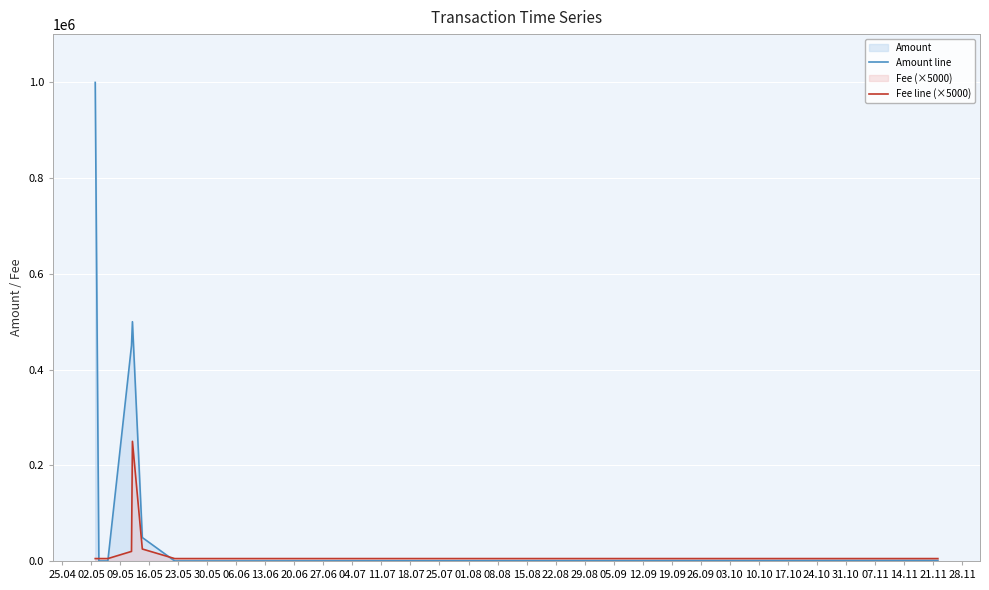

Reading left to right, list all the values displayed in this chart.

Amount line: 1000000	0	0	450000	500000	49000	0	938
Fee line (×5000): 5000	5000	5000	20000	250000	25000	5000	5000